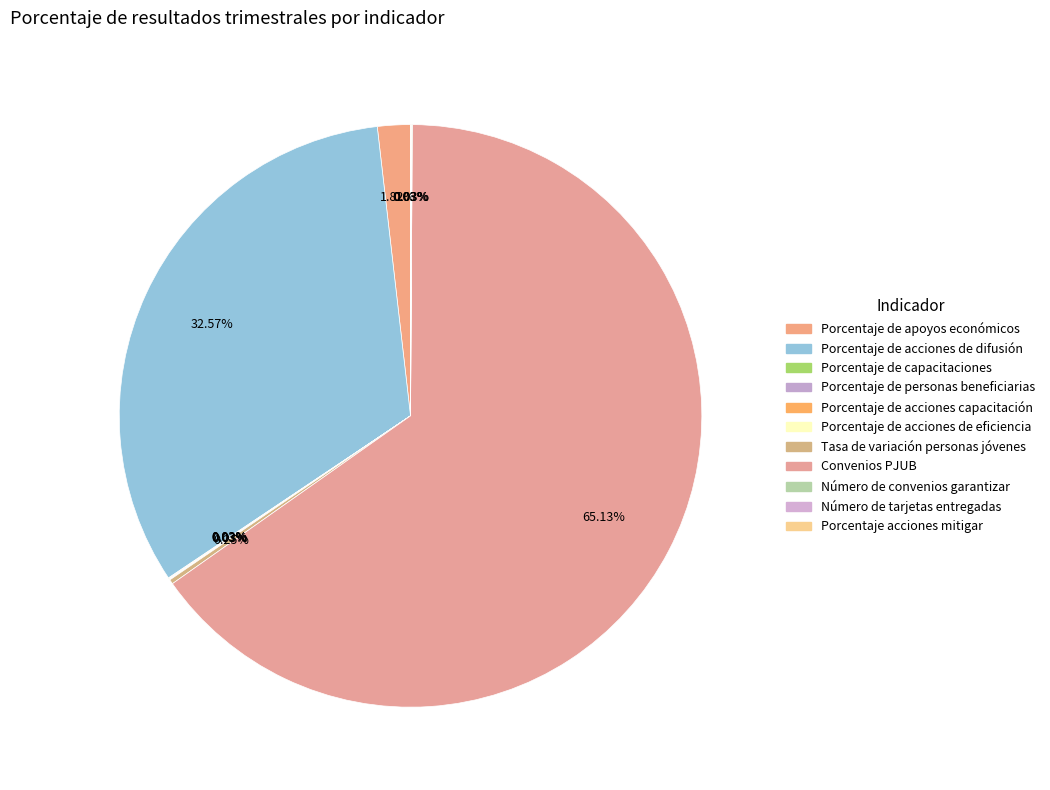

Do Tasa de variación personas jóvenes and Porcentaje de acciones capacitación together represent more than half of the pie?

No